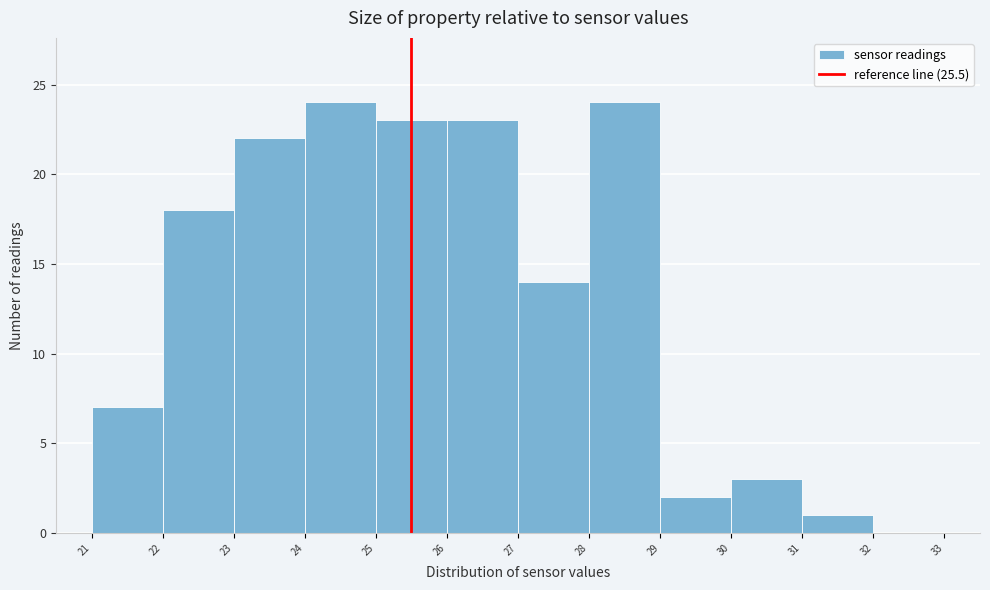

What is the height of the bar covering 24 to 25 on the x-axis? The values are not printed on the chart, so give them approximately, as read against the axis.

24